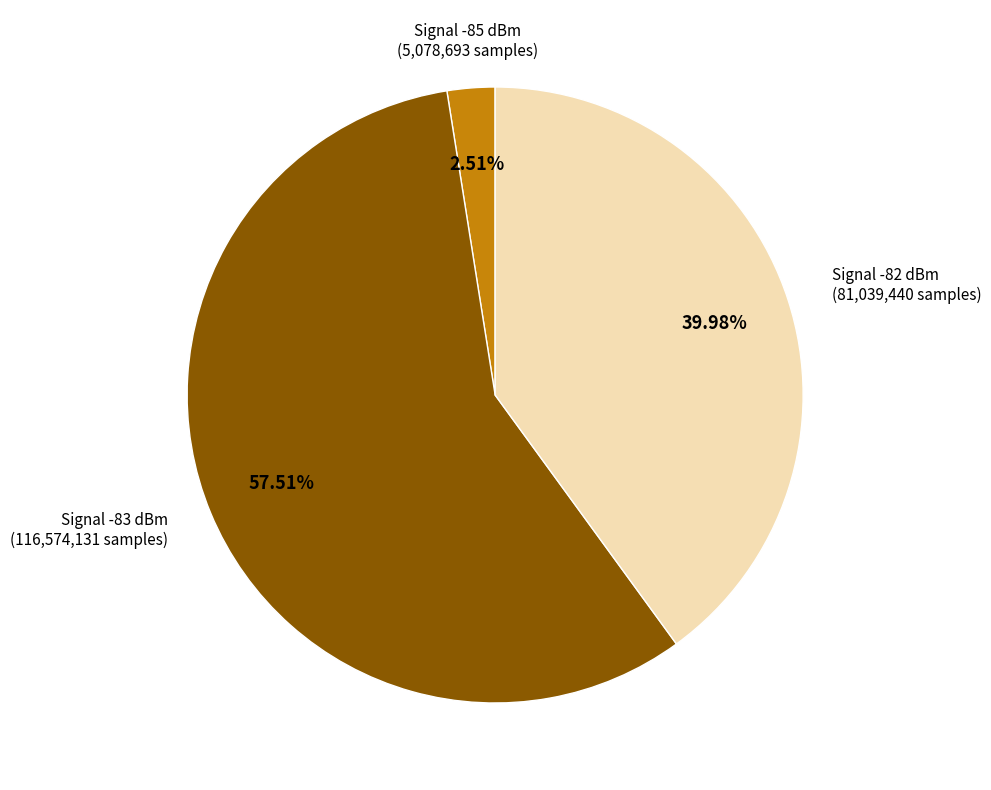

Count the number of slices in the pie.

3